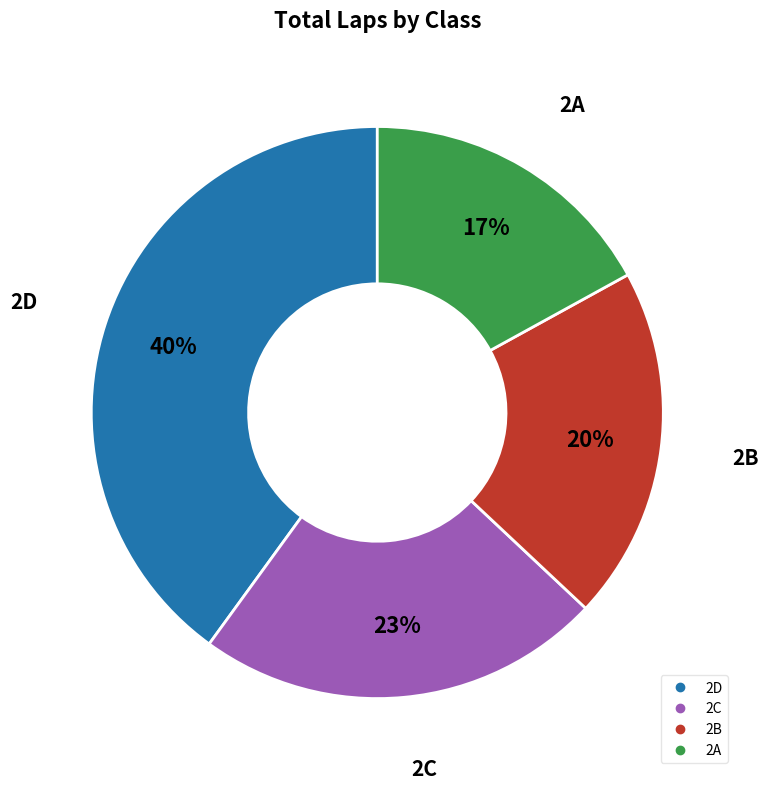

Is there a majority slice in this chart?

No